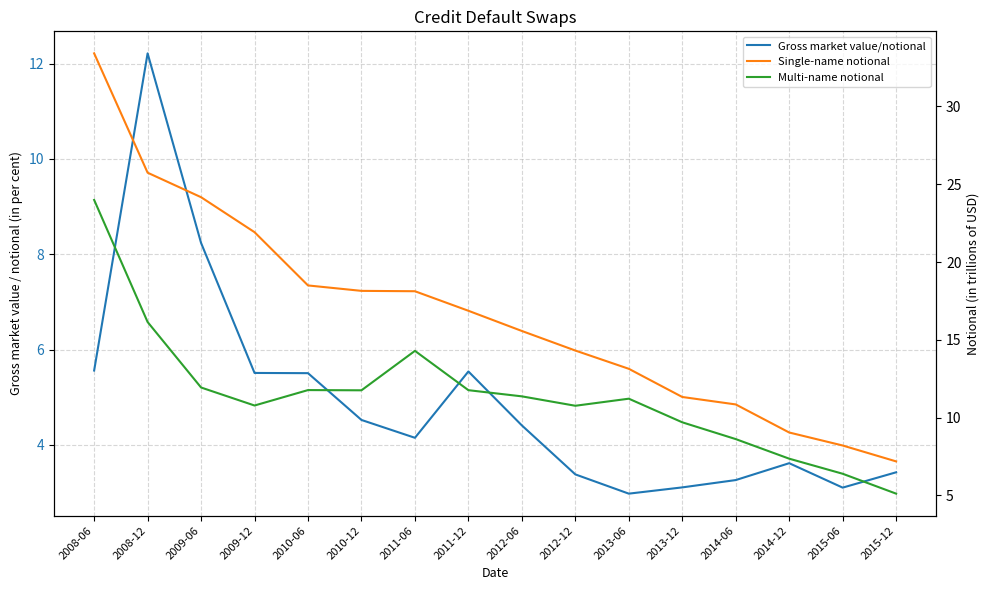

The value of Gross market value/notional at 2010-06 is 8.3. True or false?

False